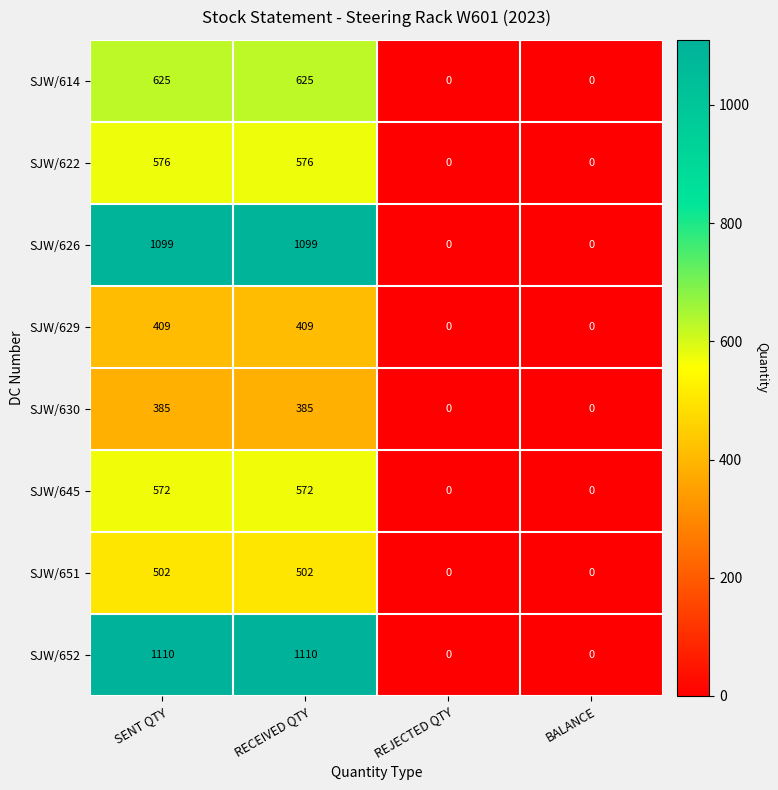

Count the number of categories in the chart.

4